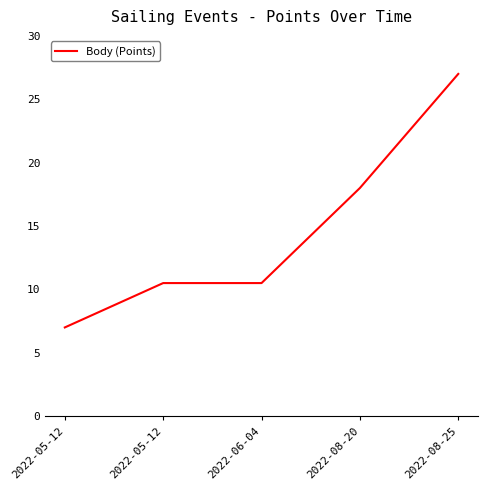

What is the value of the 1st point from the left?

7.0